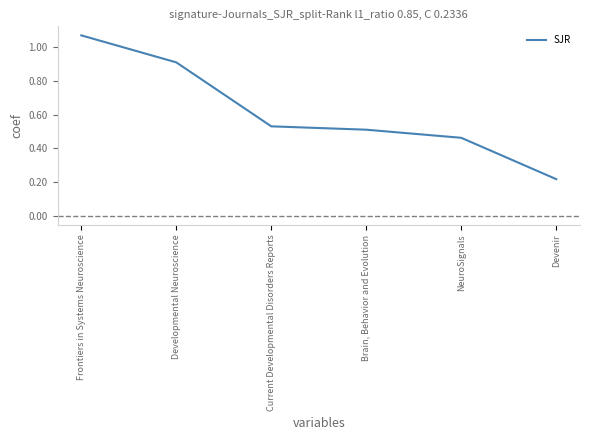

The chart shows a value of 0.5 at Current Developmental Disorders Reports. True or false?

True